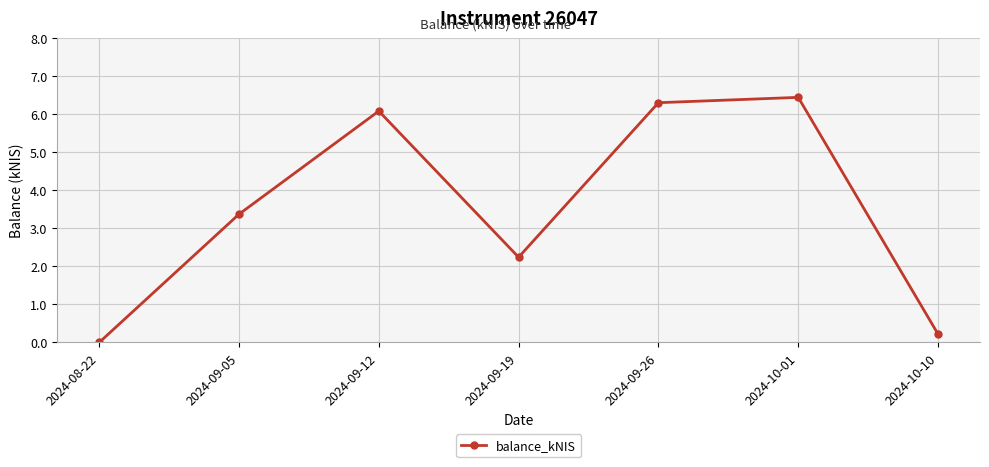

Rank the categories by value from highest to lowest.

2024-10-01, 2024-09-26, 2024-09-12, 2024-09-05, 2024-09-19, 2024-10-10, 2024-08-22